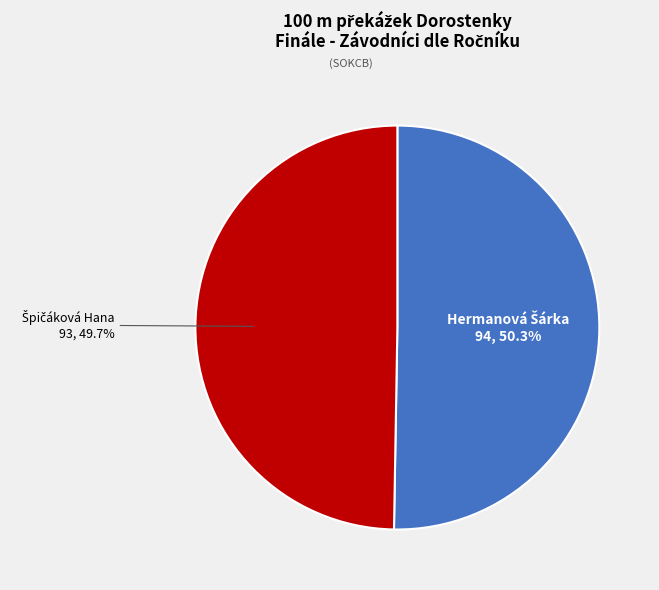

What is the smallest slice in the pie chart?

Špičáková Hana